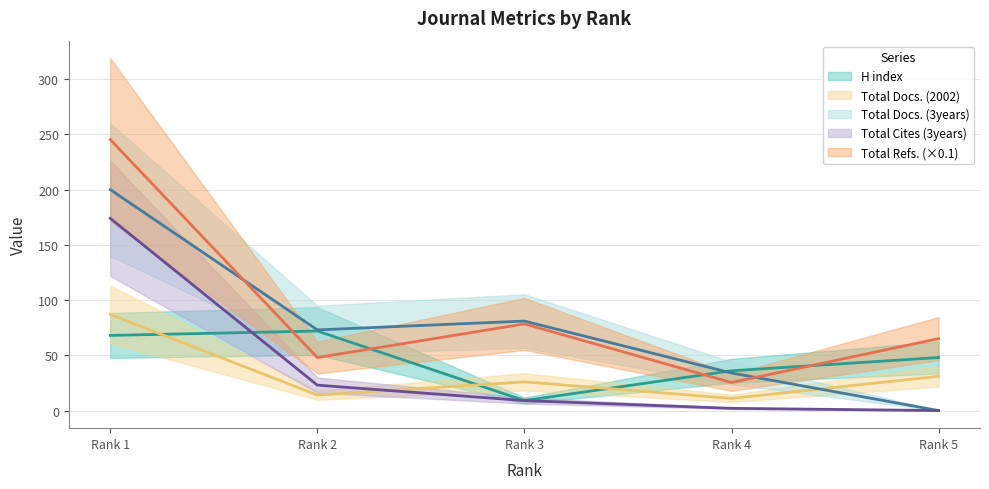

Is the value of Total Cites (3years) at Rank 1 greater than the value of Total Docs. (3years) at Rank 3?

Yes